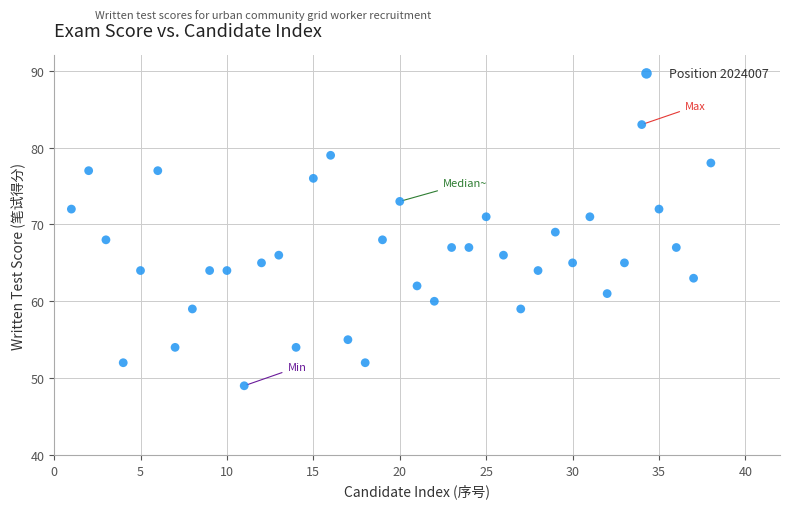

What is the range of Y values (max minus min)?

34